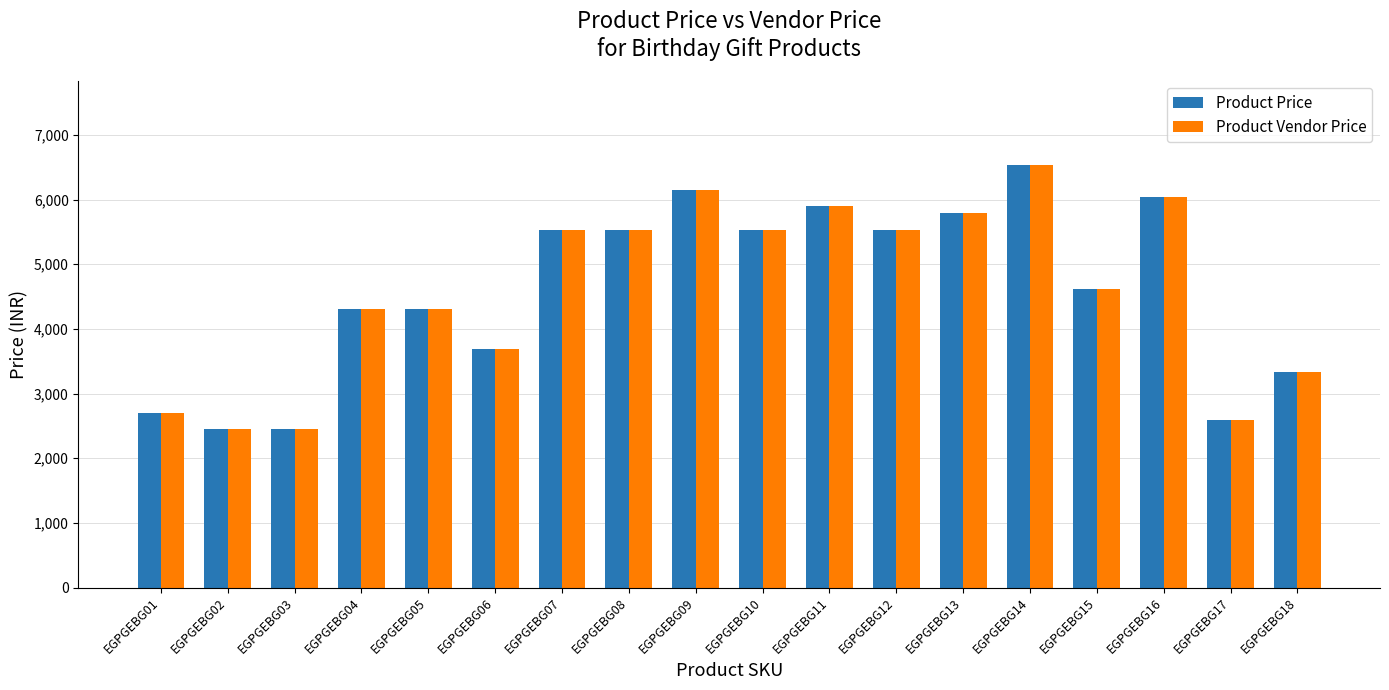

Reading left to right, transcribe all the data shown in this chart.

Product Price: EGPGEBG01=2705	EGPGEBG02=2459	EGPGEBG03=2459	EGPGEBG04=4313	EGPGEBG05=4313	EGPGEBG06=3696	EGPGEBG07=5534	EGPGEBG08=5534	EGPGEBG09=6150	EGPGEBG10=5534	EGPGEBG11=5904	EGPGEBG12=5534	EGPGEBG13=5793	EGPGEBG14=6532	EGPGEBG15=4622	EGPGEBG16=6039	EGPGEBG17=2588	EGPGEBG18=3327
Product Vendor Price: EGPGEBG01=2705	EGPGEBG02=2459	EGPGEBG03=2459	EGPGEBG04=4313	EGPGEBG05=4313	EGPGEBG06=3696	EGPGEBG07=5534	EGPGEBG08=5534	EGPGEBG09=6150	EGPGEBG10=5534	EGPGEBG11=5904	EGPGEBG12=5534	EGPGEBG13=5793	EGPGEBG14=6532	EGPGEBG15=4622	EGPGEBG16=6039	EGPGEBG17=2588	EGPGEBG18=3327